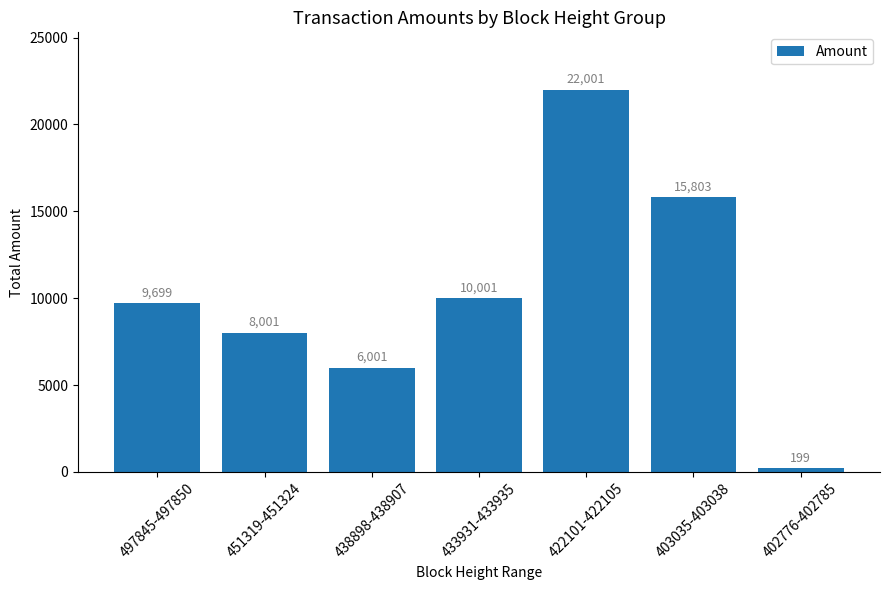

List the labels in order of value, largest first.

422101-422105, 403035-403038, 433931-433935, 497845-497850, 451319-451324, 438898-438907, 402776-402785